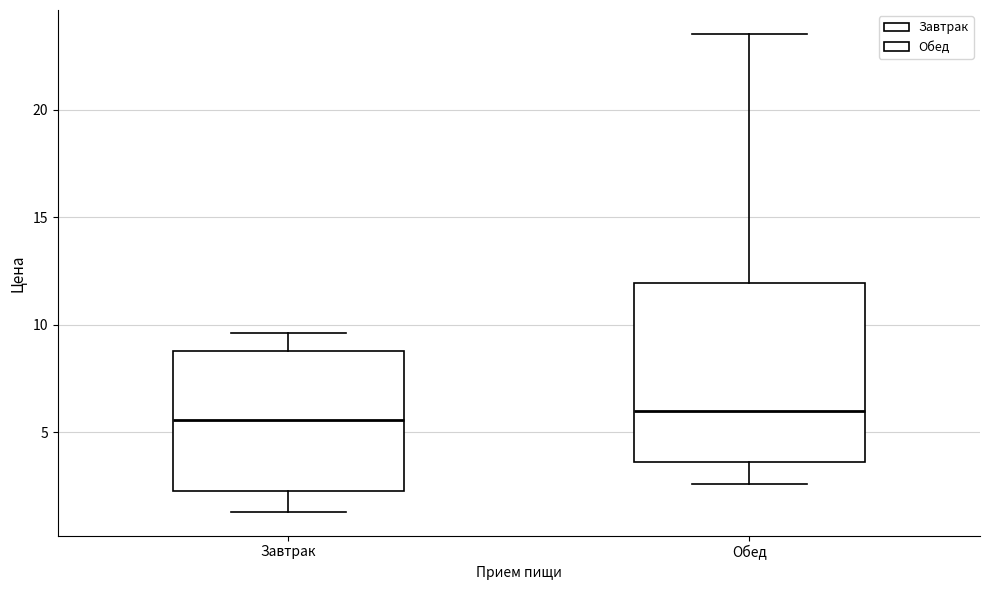

Where does the median line of the box for Завтрак sit on the y-axis? The values are not printed on the chart, so give them approximately, as read against the axis.

5.5